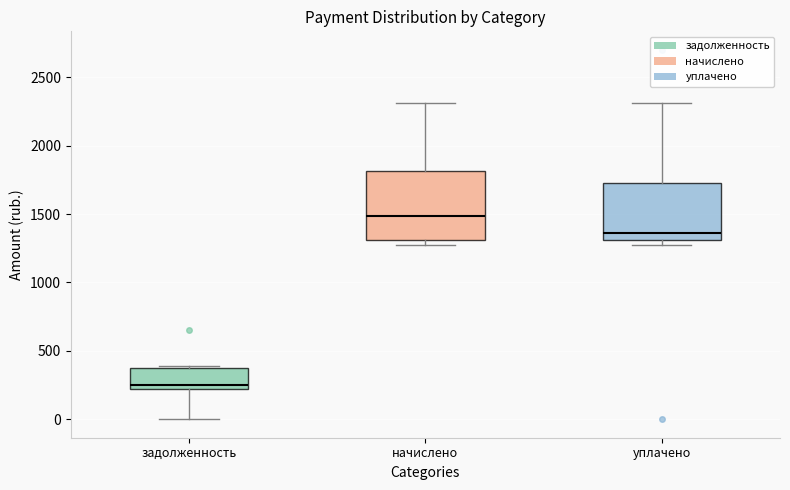

Which box's median line is the lowest?

задолженность